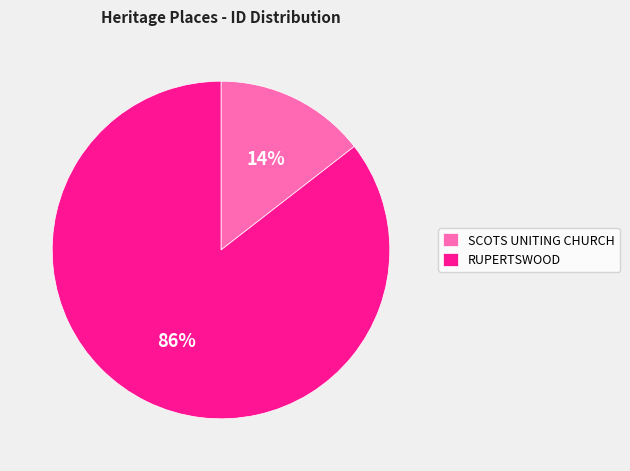

How many slices are in this pie chart?

2